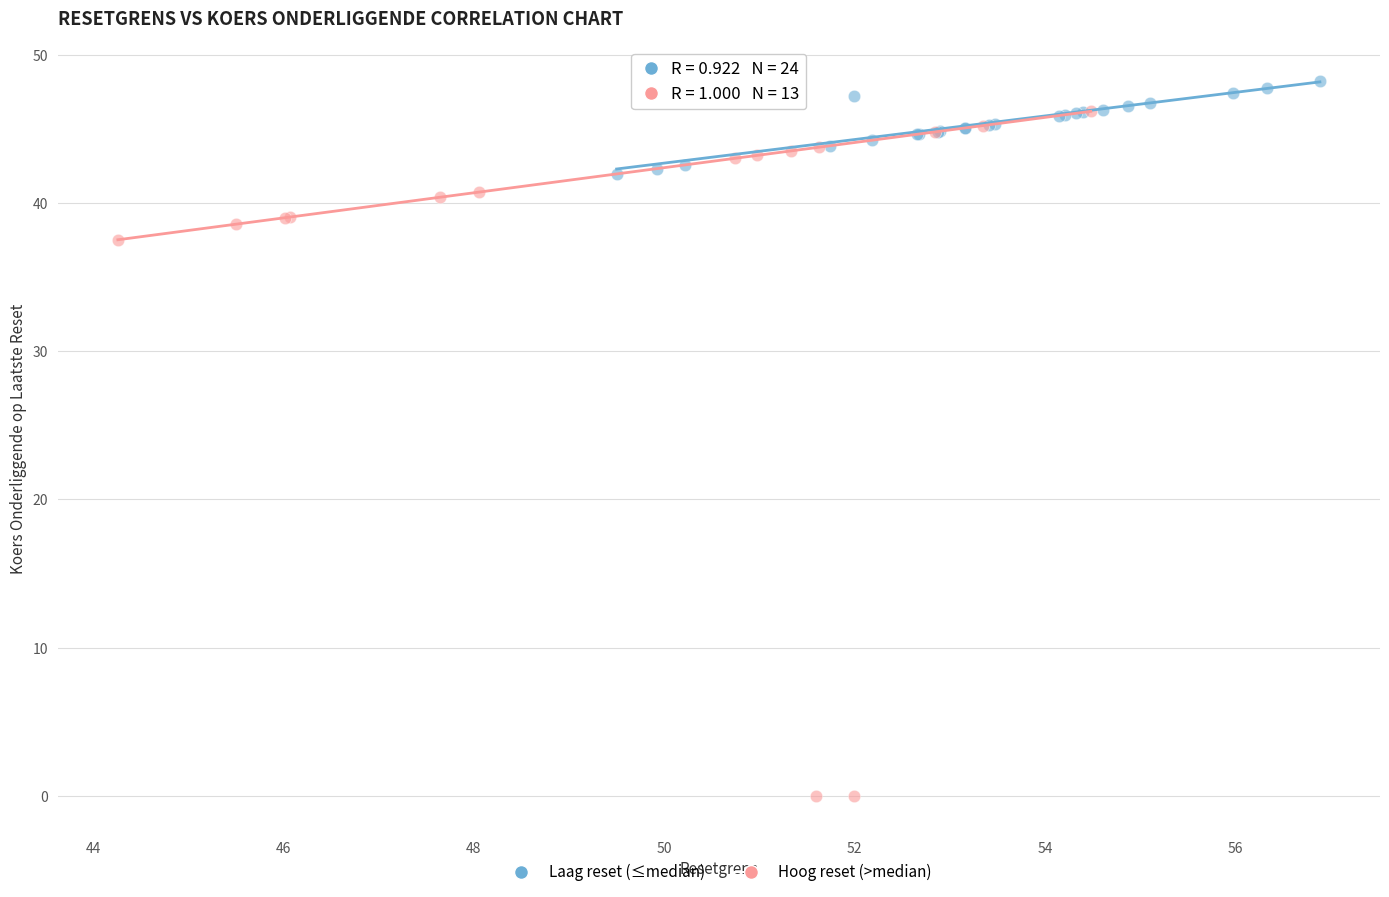

What are all the series names shown in the legend?

Laag reset (≤median), Hoog reset (>median)